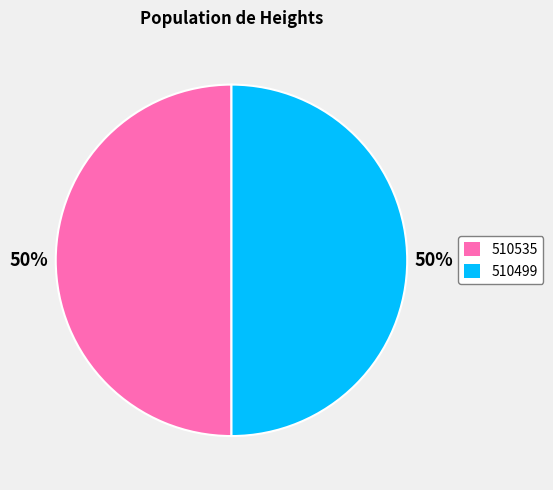

To the nearest percent, what is the combined percentage of 510535 and 510499?

100%